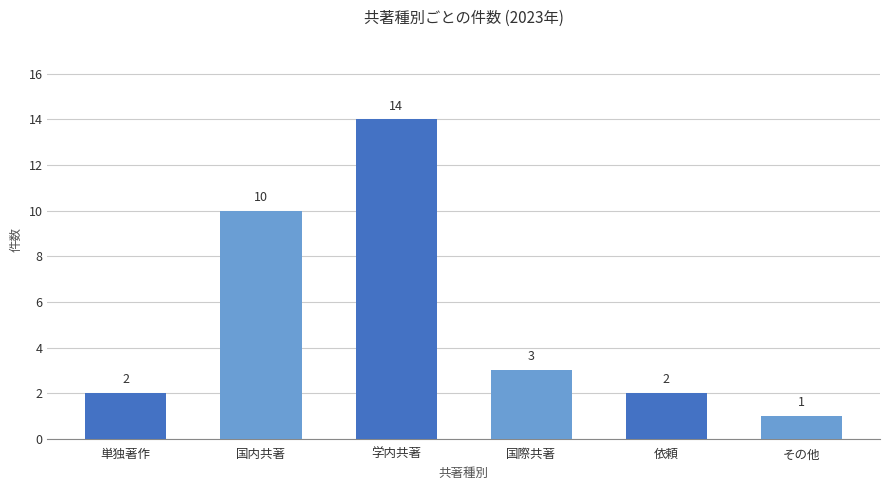

What is the sum of the values at 依頼 and 国内共著?

12